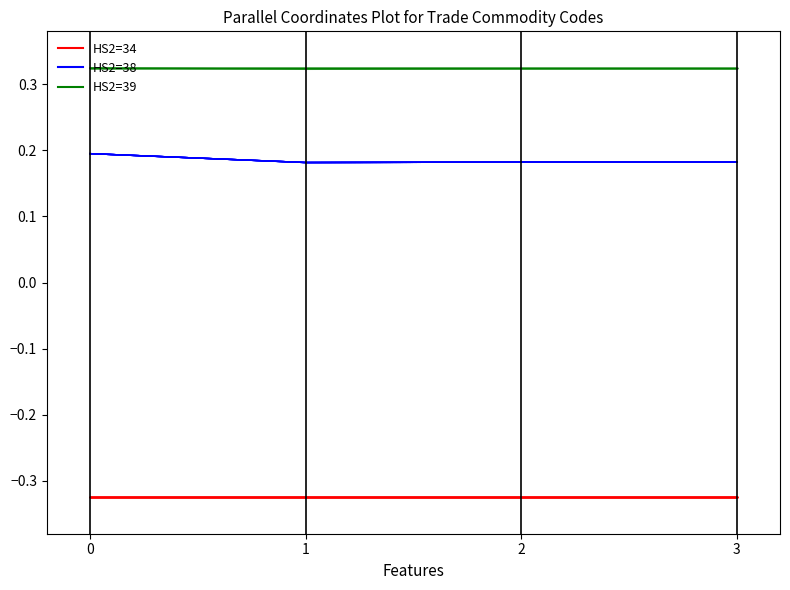

True or false: HS2=34 and HS2=39 cross at least once.

False